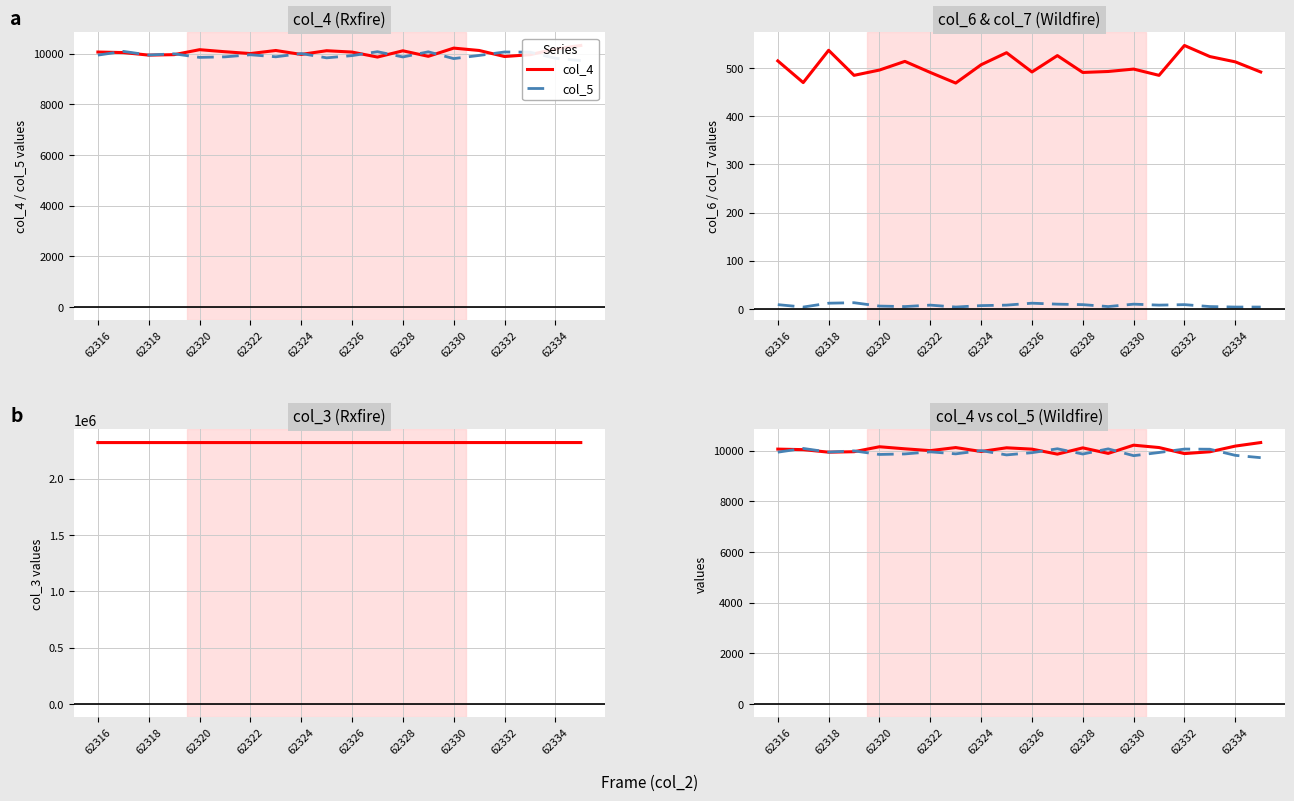

The value of col_3 at 17 is 3464336. True or false?

False